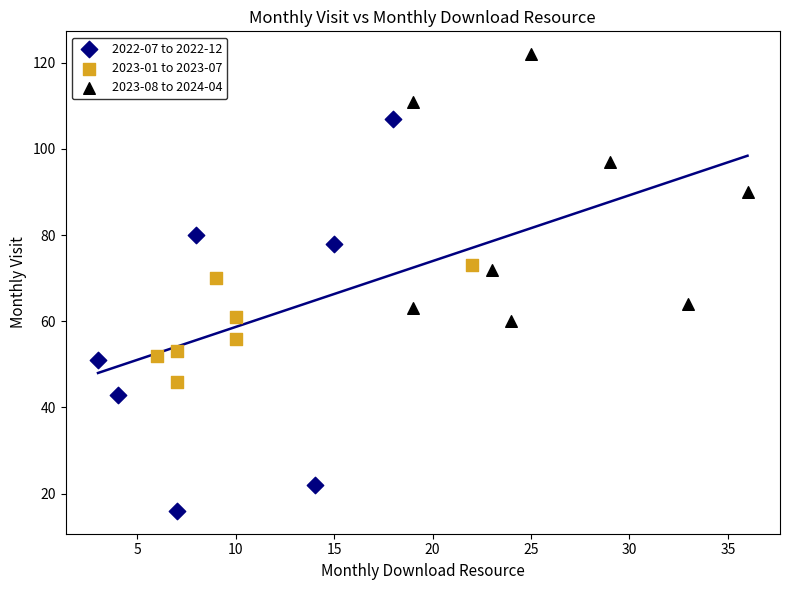

Which series has the largest Y range (max minus min)?

2022-07 to 2022-12